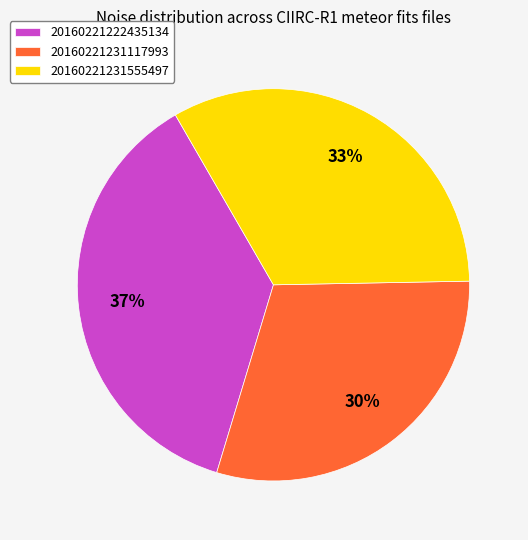

What is the smallest slice in the pie chart?

20160221231117993